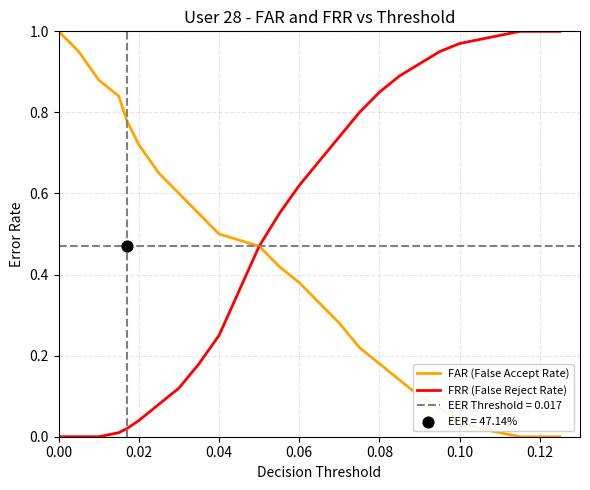

The FAR (False Accept Rate) series shows 0.1 at 0.06. True or false?

False